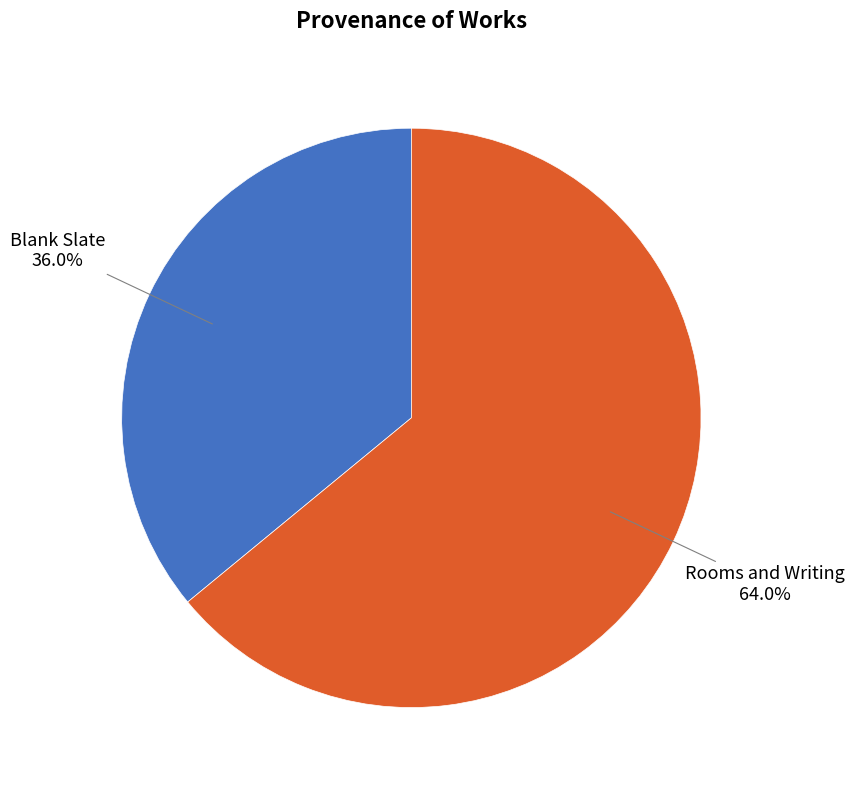

Do Blank Slate and Rooms and Writing together represent more than half of the pie?

Yes